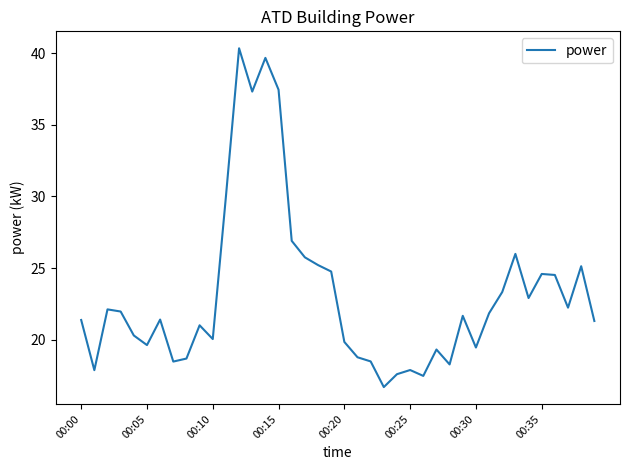

What is the greatest value displayed?

40.3